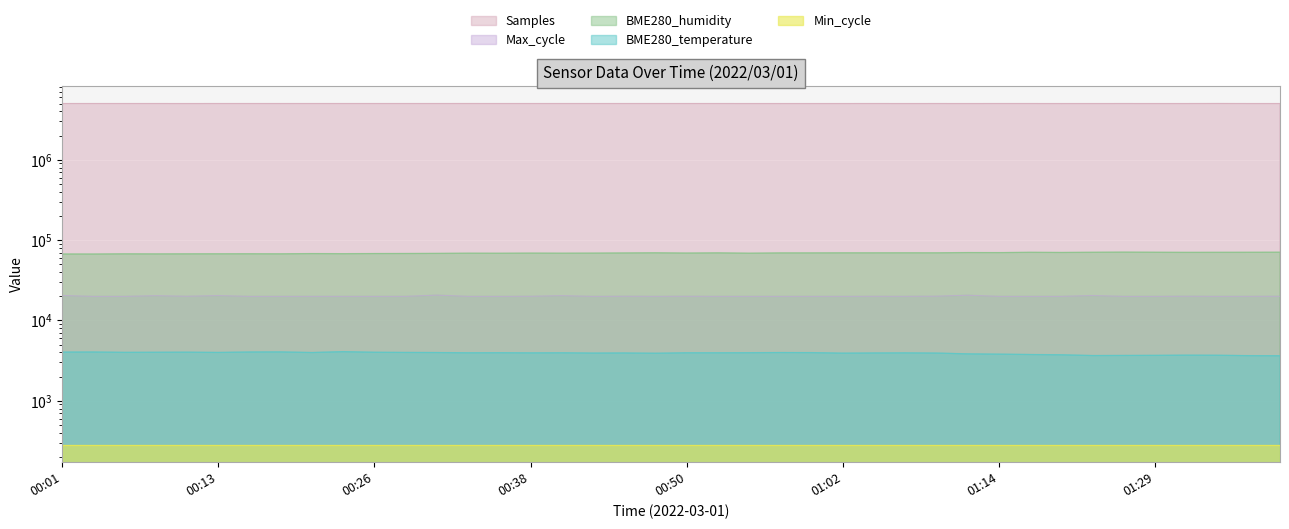

What is the value of the BME280_temperature point at the 32nd from the left?

3760.0